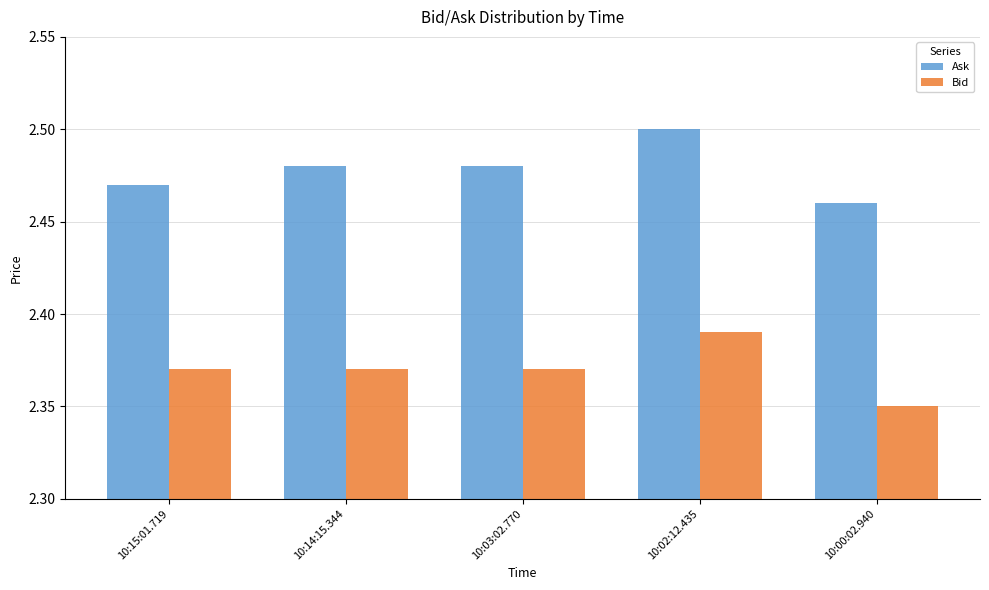

How many data points does each series have?

5